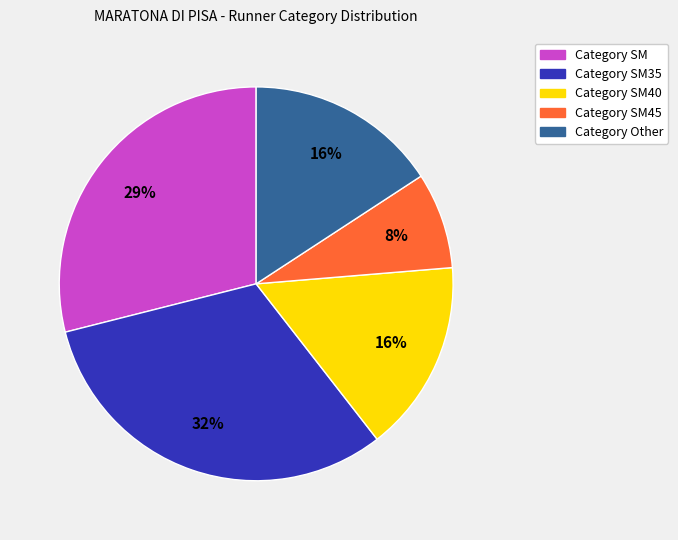

Does any single category account for the majority?

No